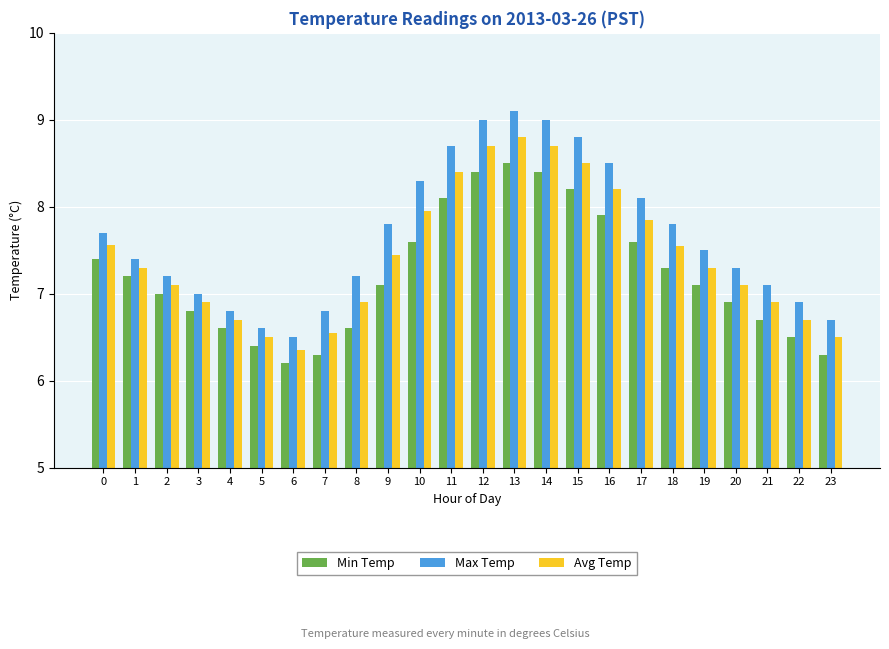

What are all the series names shown in the legend?

Min Temp, Max Temp, Avg Temp